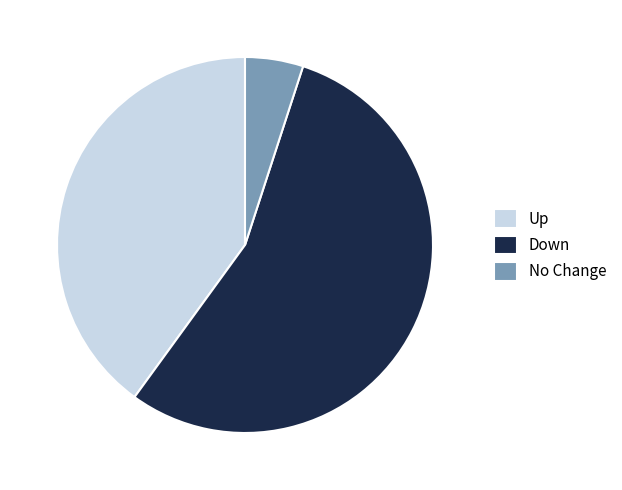

Is there a majority slice in this chart?

Yes